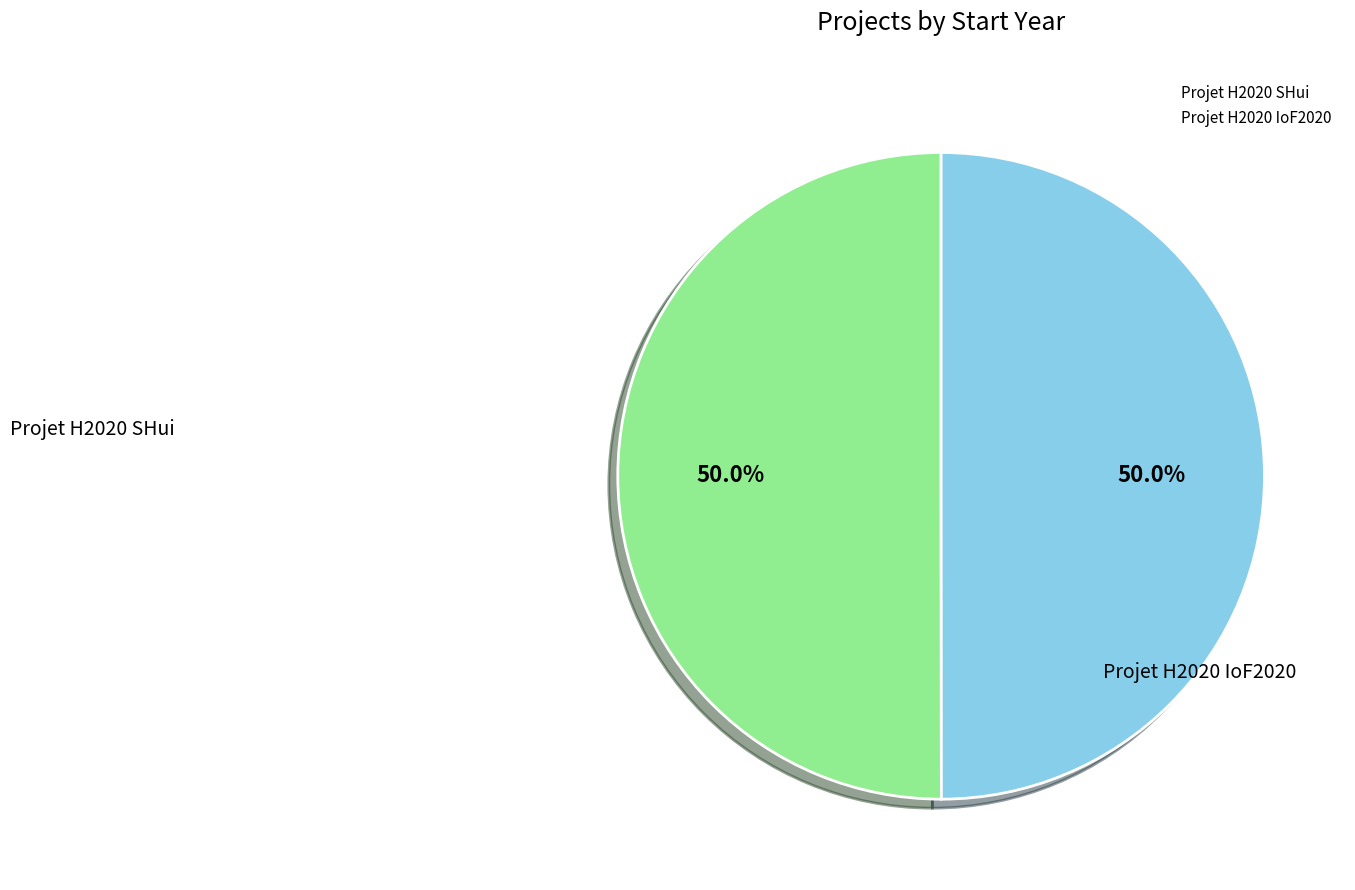

Is it true that Projet H2020 SHui is 38% of the pie?

False